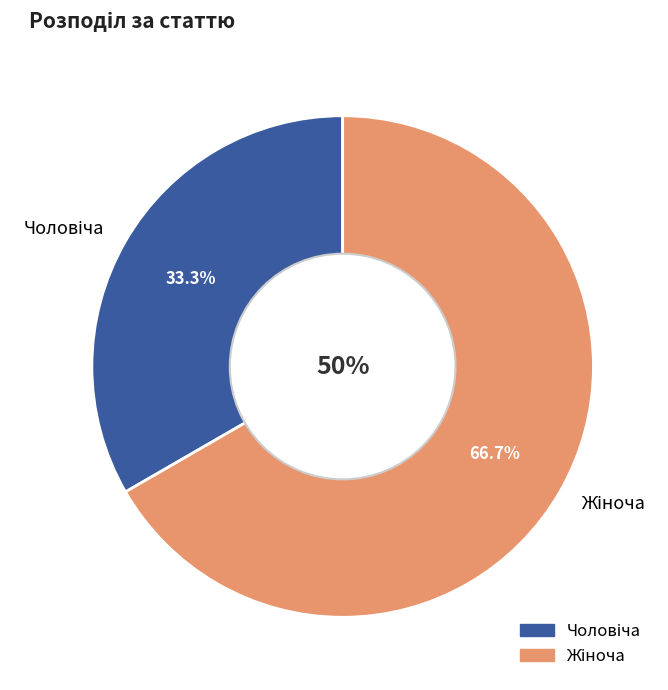

What percentage is the Чоловіча slice, to the nearest percent?

33%